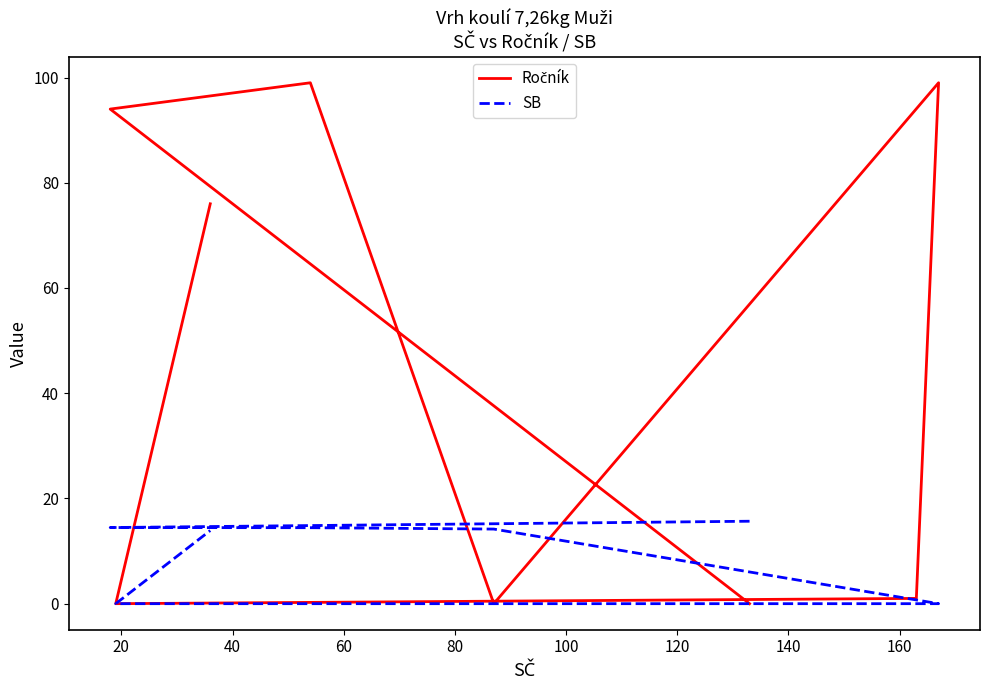

What is the highest value of the Ročník series?

99.0